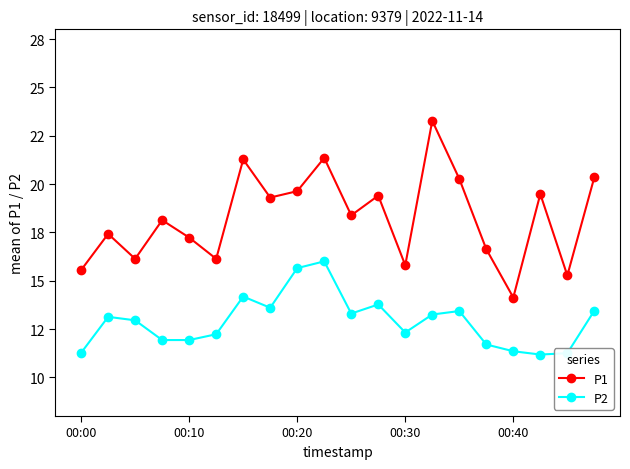

Is this an area chart (filled region under the line)?

No